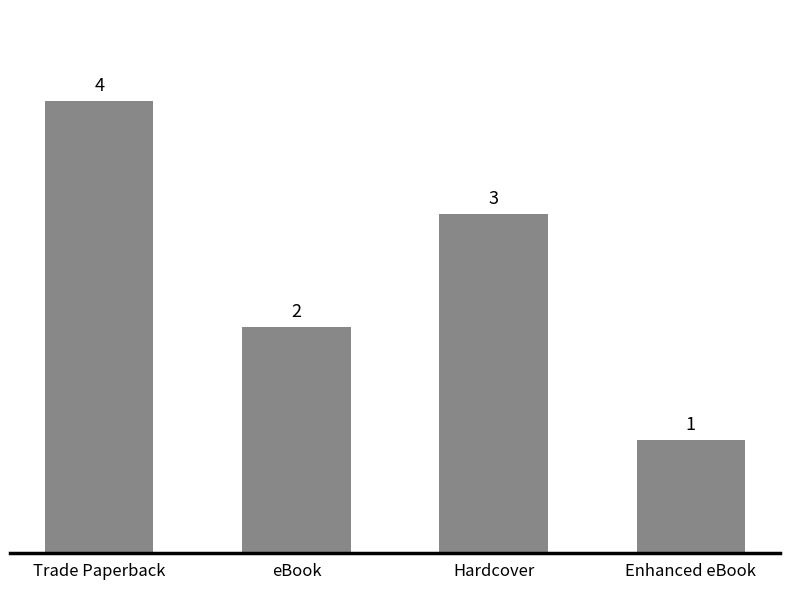

Count the number of data series in this chart.

1